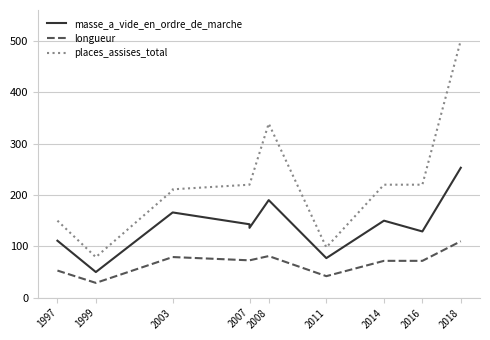

Which series has the largest total across all categories?

places_assises_total